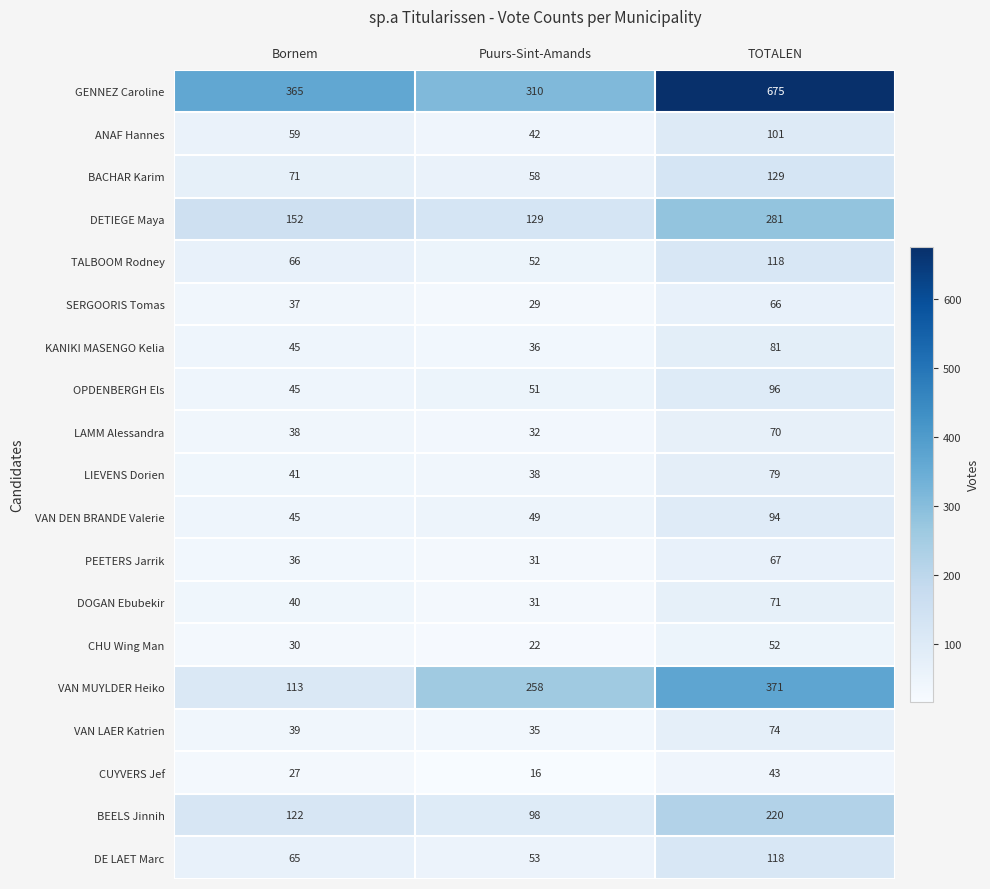

At which category is the sum across all series the highest?

TOTALEN